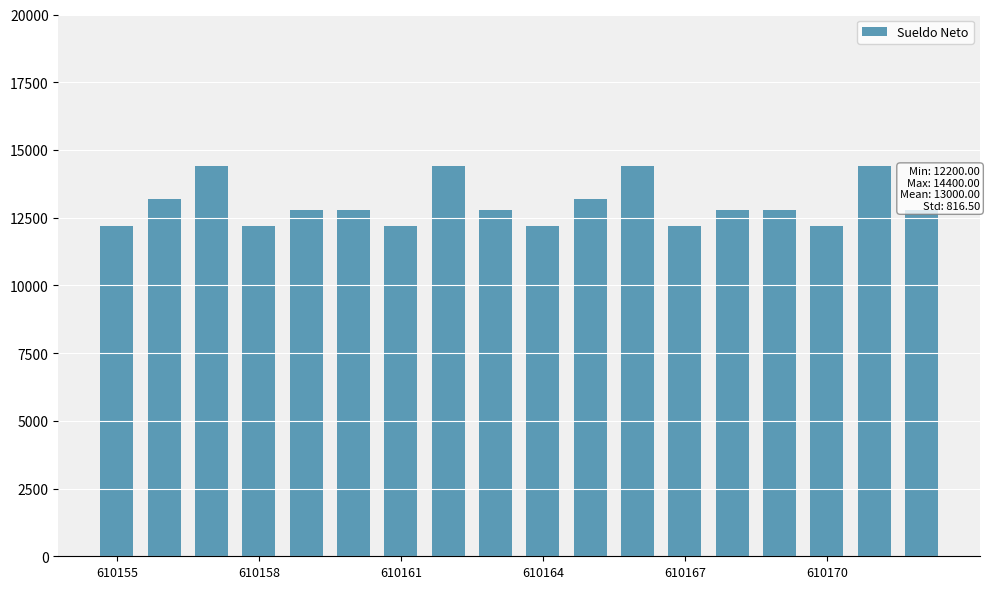

Count the number of data series in this chart.

1